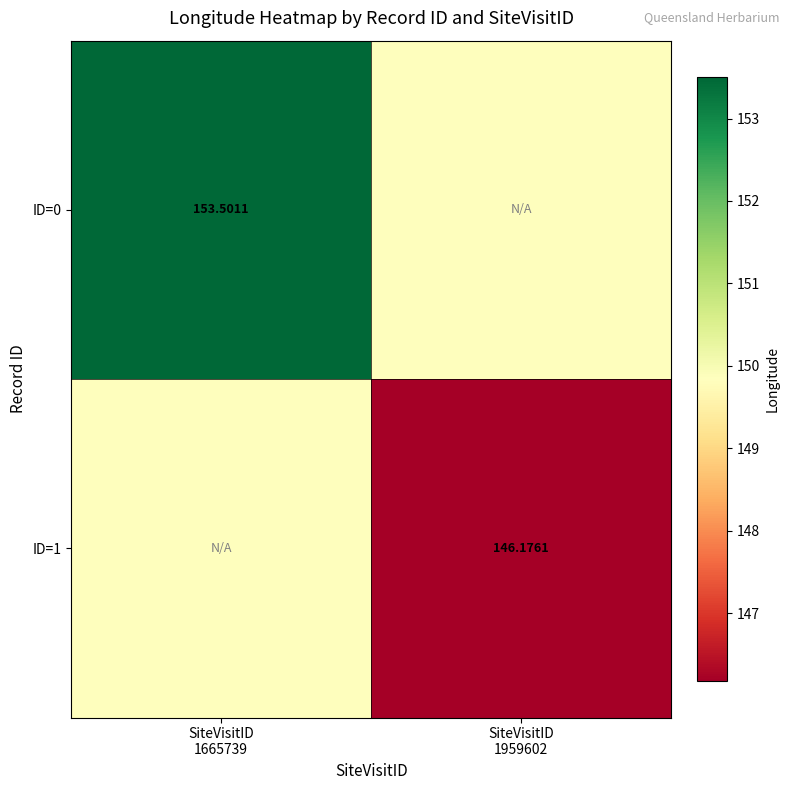

True or false: ID=1 has a value of 146.2 at SiteVisitID 1959602.

True